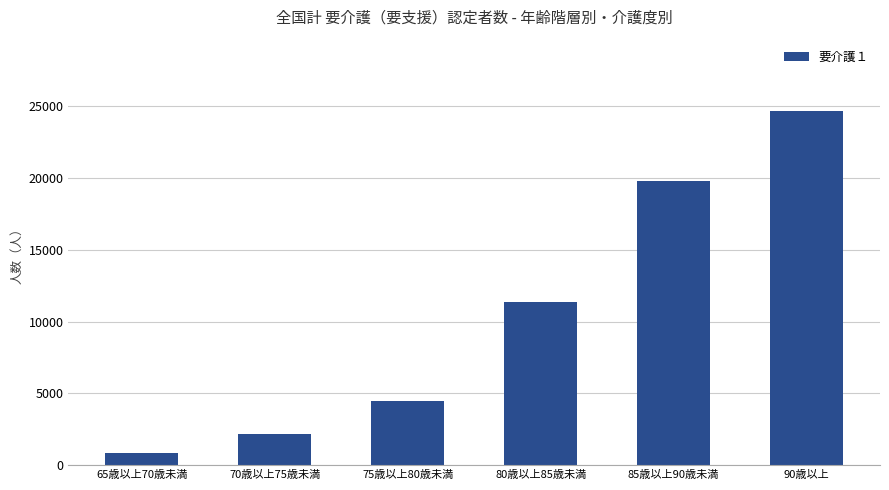

What is the difference between the values at 75歳以上80歳未満 and 90歳以上?

20225